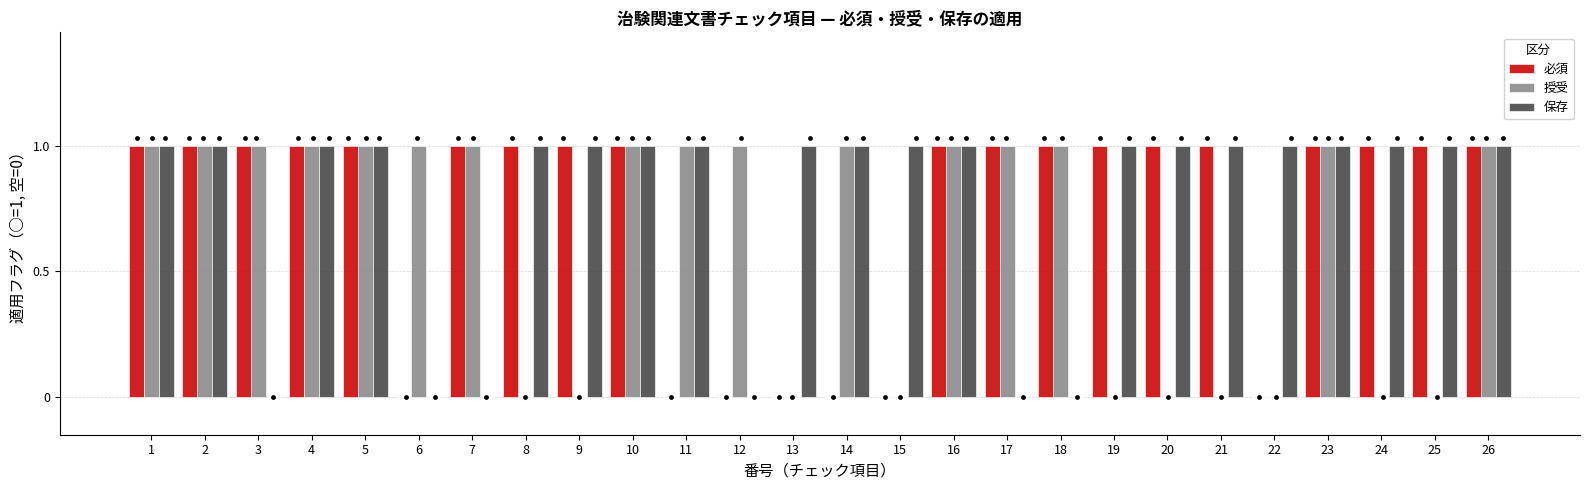

What are all the series names shown in the legend?

必須, 授受, 保存